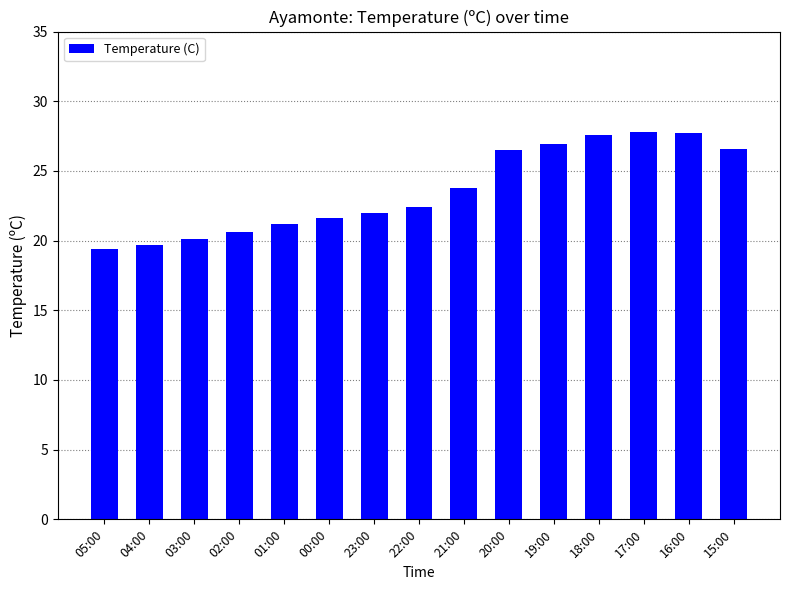

What is the difference between the second highest and minimum values?

8.3